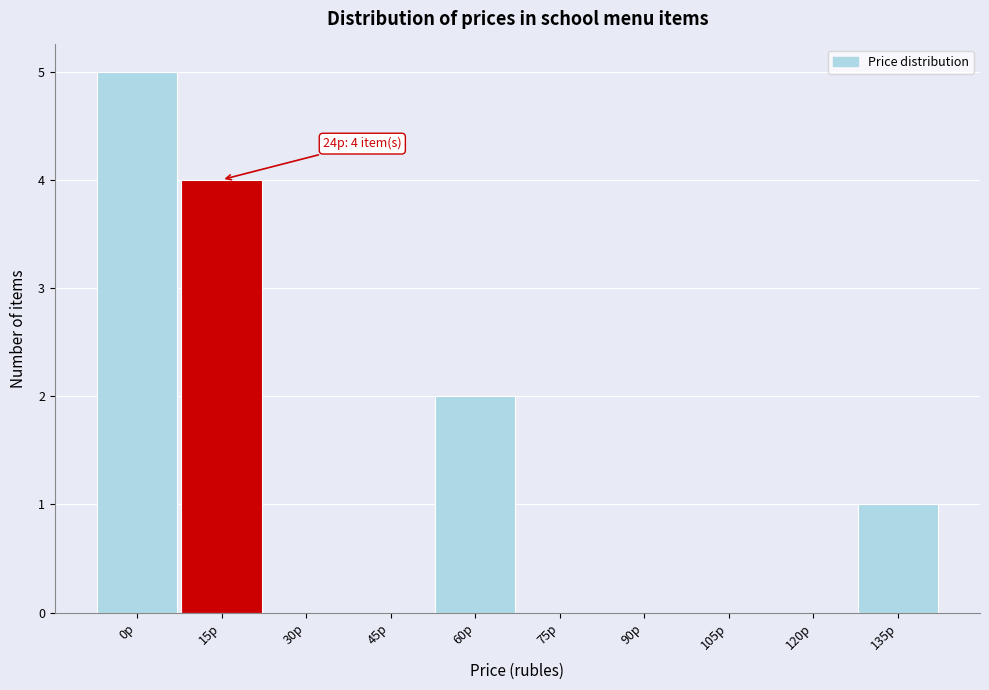

Reading right to left, transcribe all the data shown in this chart.

135р=1	120р=0	105р=0	90р=0	75р=0	60р=2	45р=0	30р=0	15р=4	0р=5